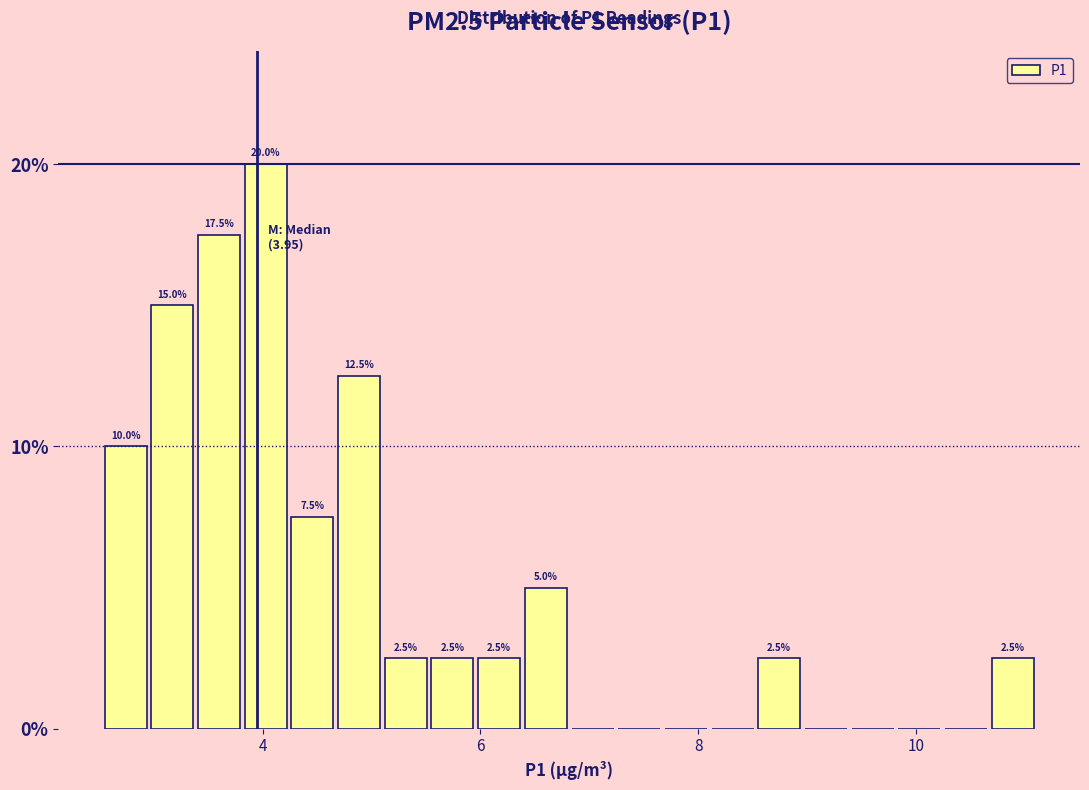

Read against the x-axis, roughly where is the centre of the tallest bar?

4.0